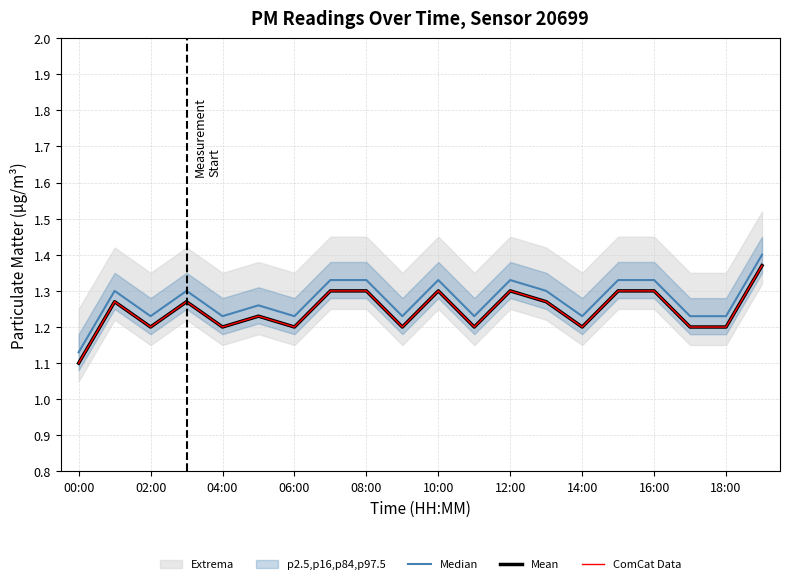

What is the total value across all series at 19?

4.1